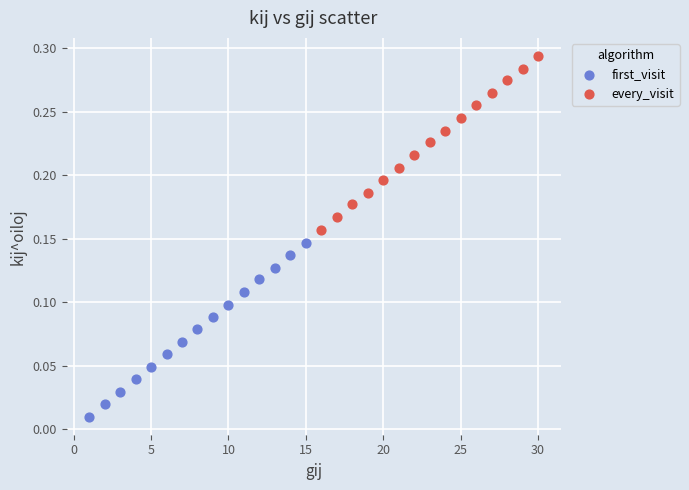

Which series reaches the maximum Y coordinate?

every_visit